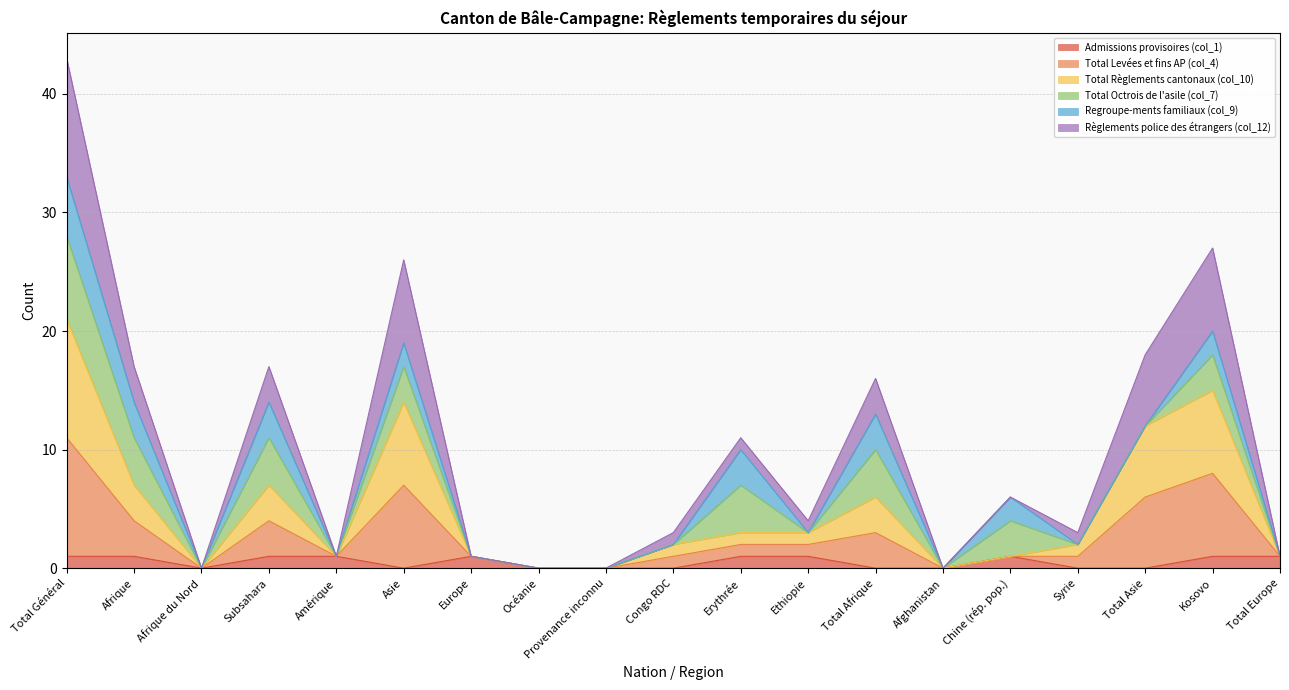

What is the label of the 10th point from the left?

Congo RDC